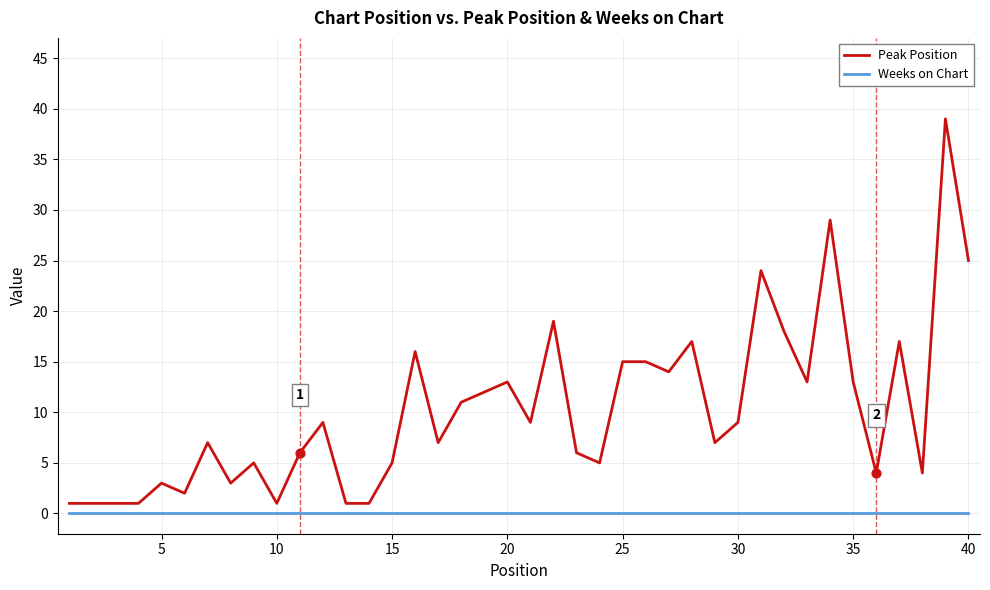

Which series has the largest total across all categories?

Peak Position